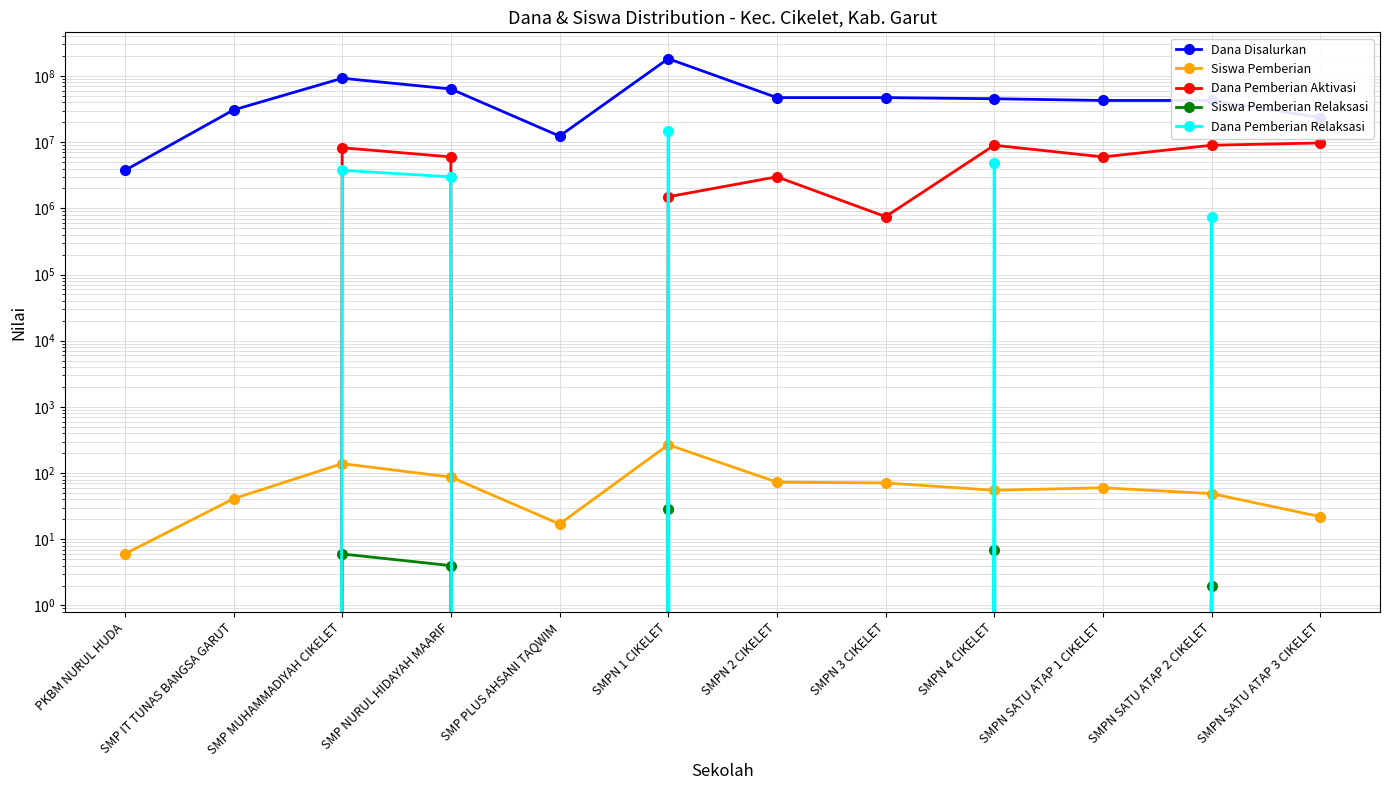

What are all the series names shown in the legend?

Dana Disalurkan, Siswa Pemberian, Dana Pemberian Aktivasi, Siswa Pemberian Relaksasi, Dana Pemberian Relaksasi